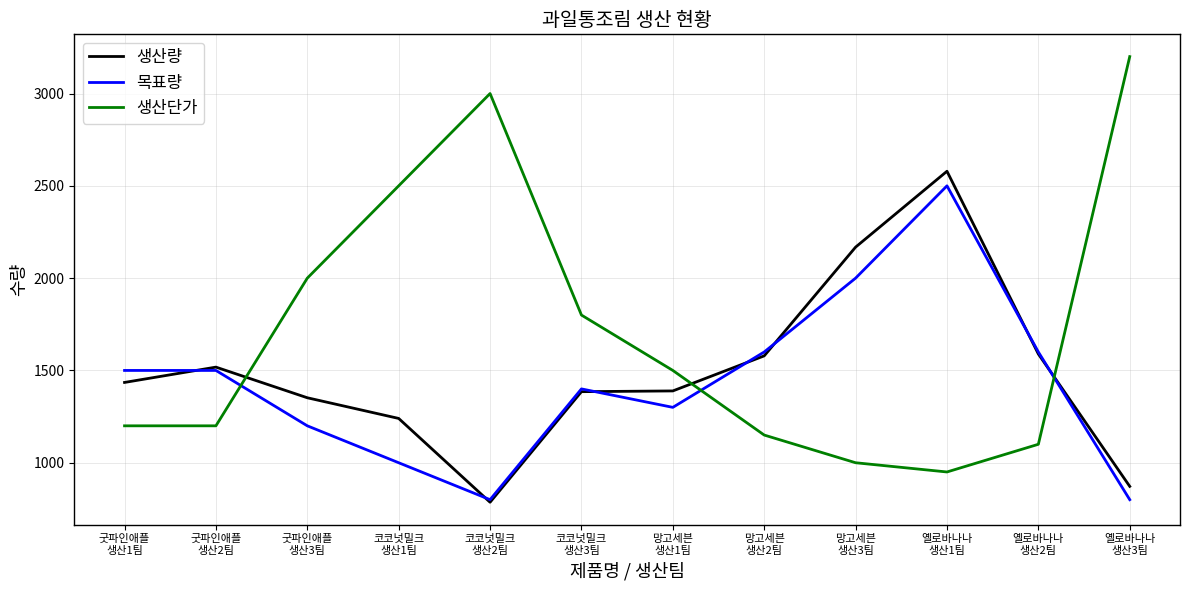

What is the difference between the maximum and minimum values in the 생산단가 series?

2250